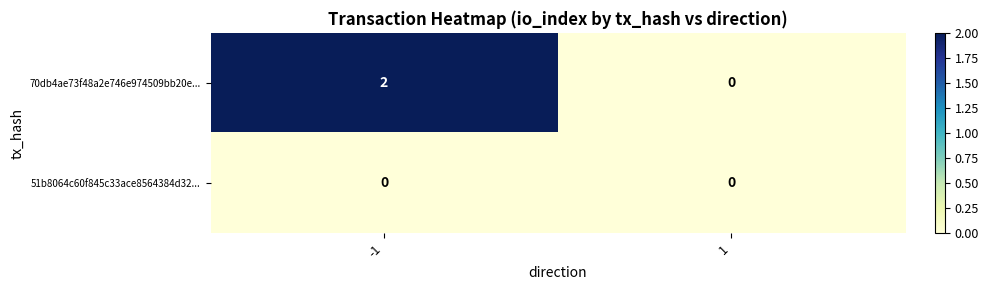

What is the spread (max minus min) of values at -1?

2